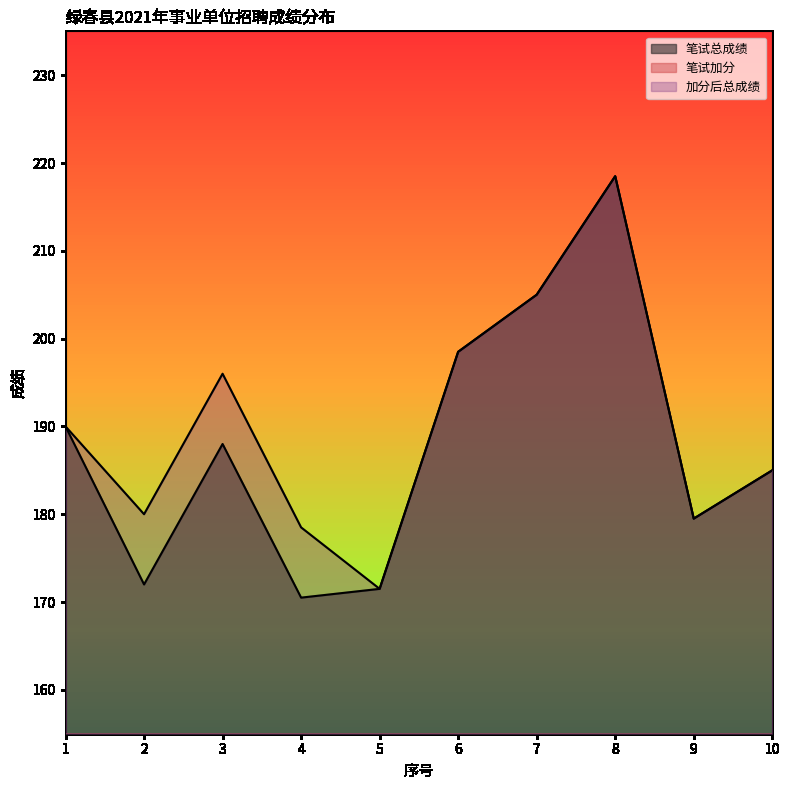

Rank the categories by 笔试加分 value from lowest to highest.

1, 5, 6, 7, 8, 9, 10, 2, 3, 4